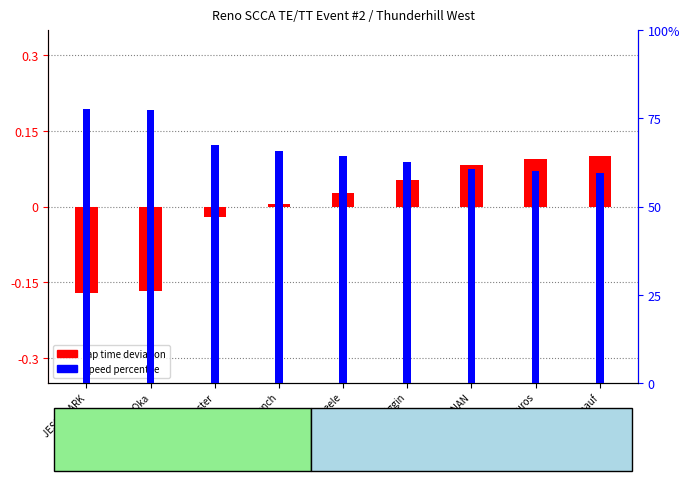

List the labels in order of lap time deviation value, largest first.

Scott Knauf, Panos Prevedouros, JOHN BUCHANAN, Rich McSwiggin, Noel Ameele, Luke French, Michael Foster, Taz Oka, JESS CLARK